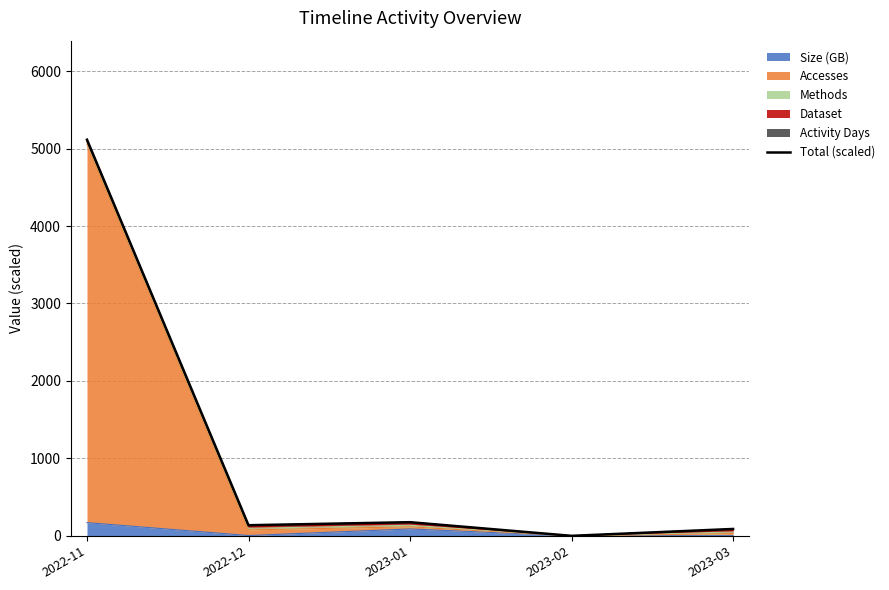

True or false: the data has more than 1 interior local peaks.

False